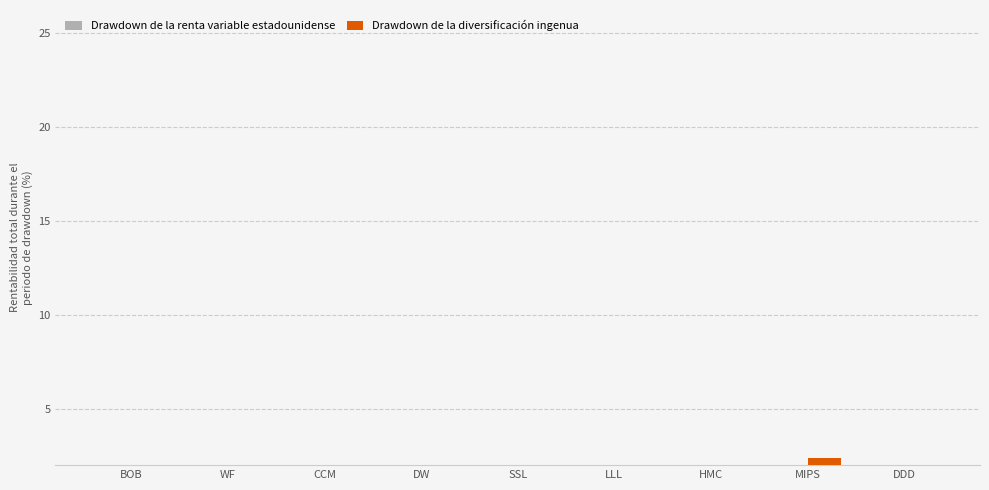

What is the value of the Drawdown de la renta variable estadounidense bar at the 7th from the left?

-18.4